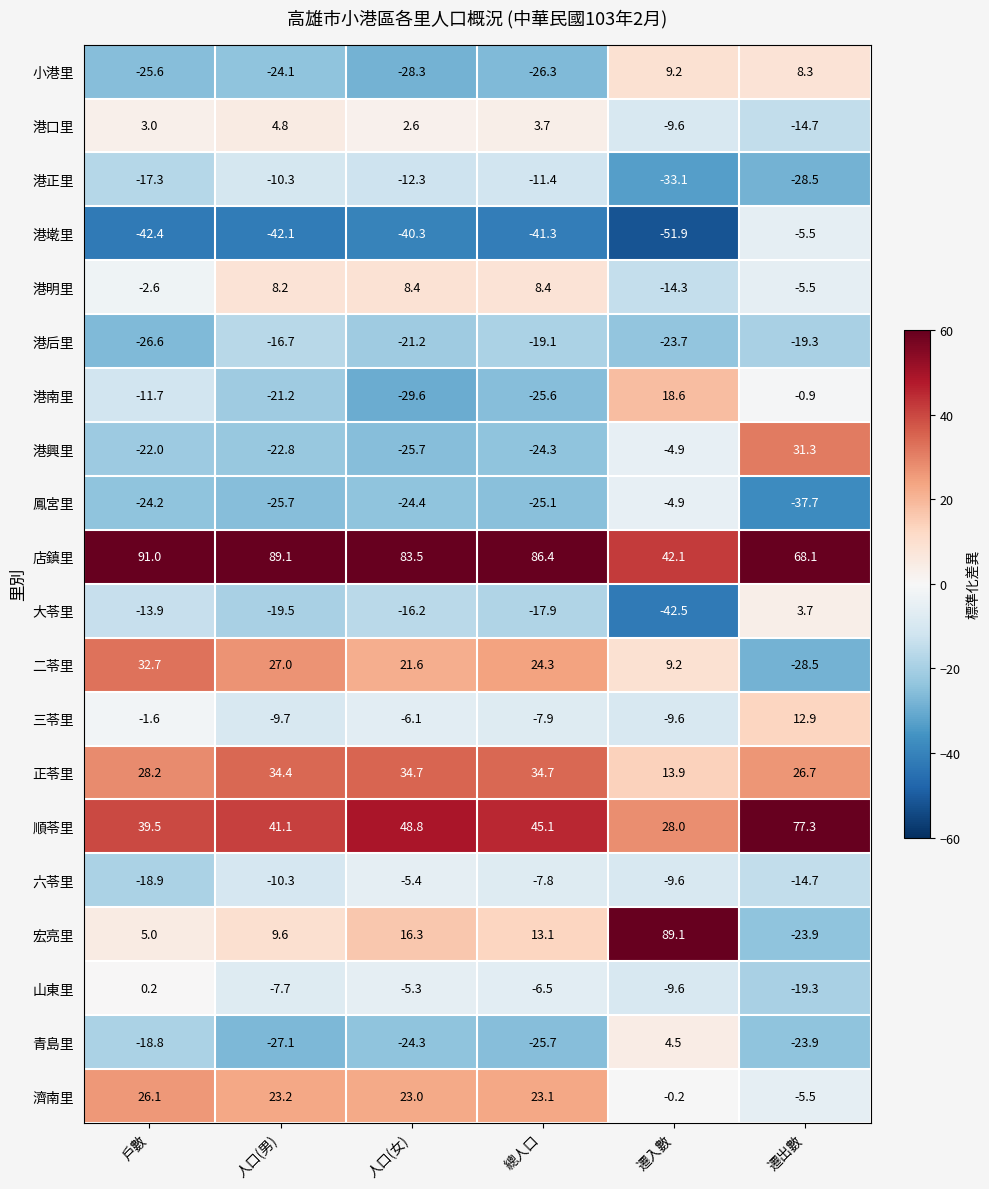

What is the difference between the highest and lowest values at 戶數?

133.4